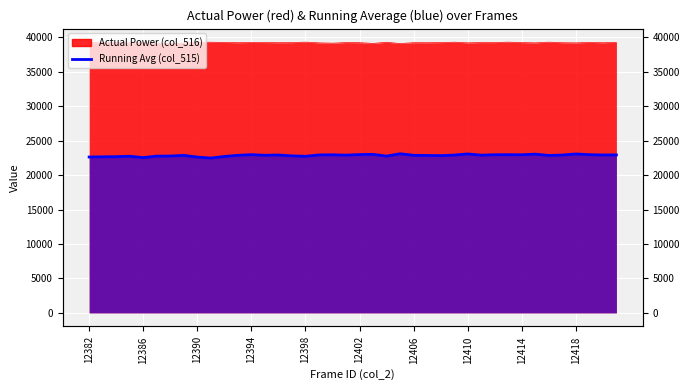

The chart shows a value of 22900 at 29. True or false?

True